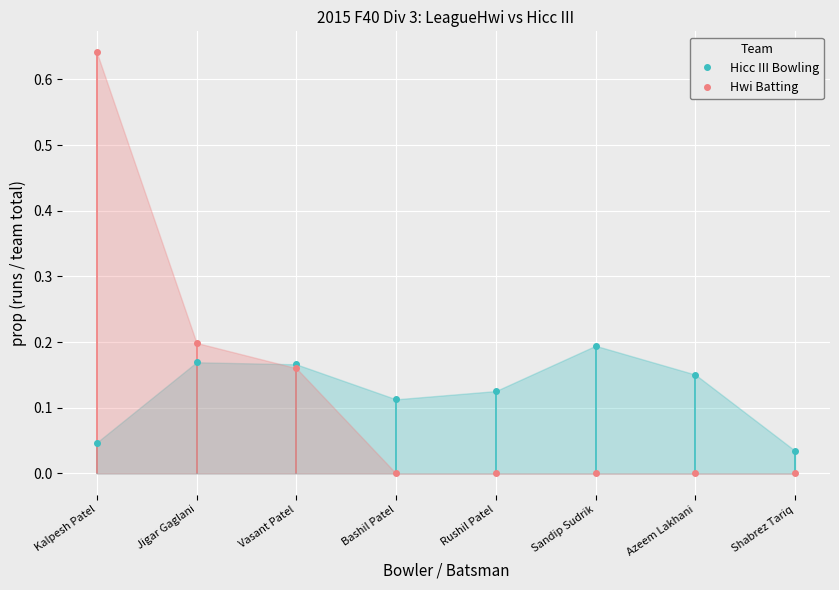

How many distinct data groups are displayed?

2